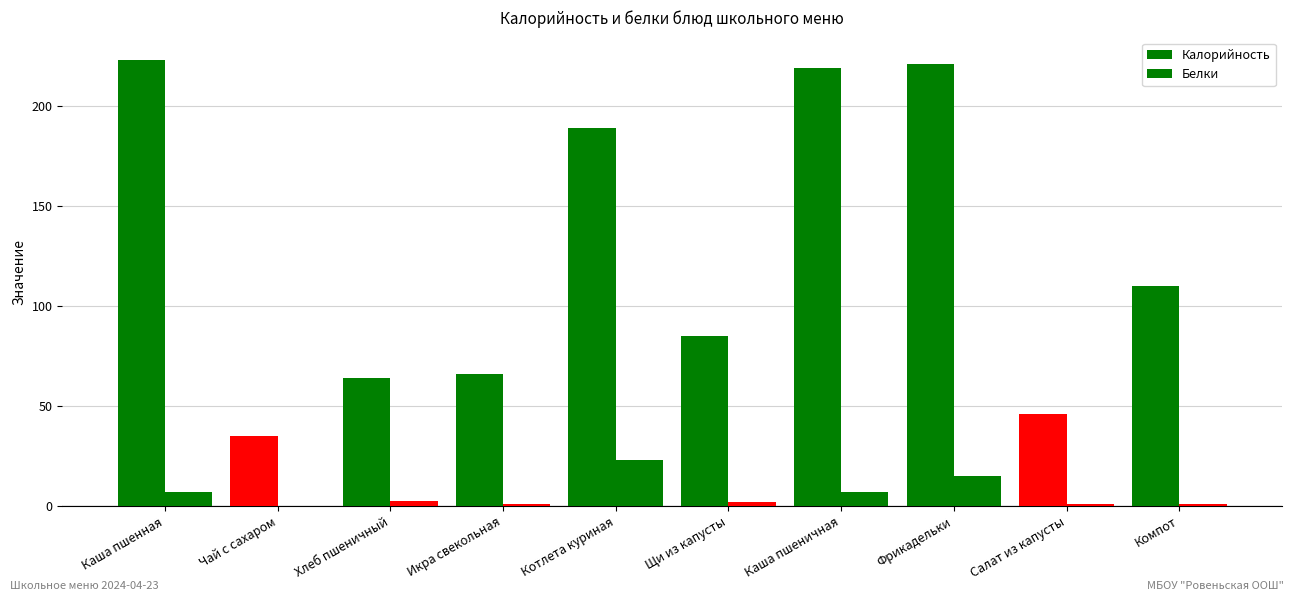

Reading left to right, what are all the values shown in this chart?

Калорийность: 223.0	35.0	64.1	66.0	189.0	85.0	219.0	221.0	46.0	110.0
Белки: 7.0	0.0	2.4	1.0	23.0	2.0	7.0	15.0	1.0	1.0